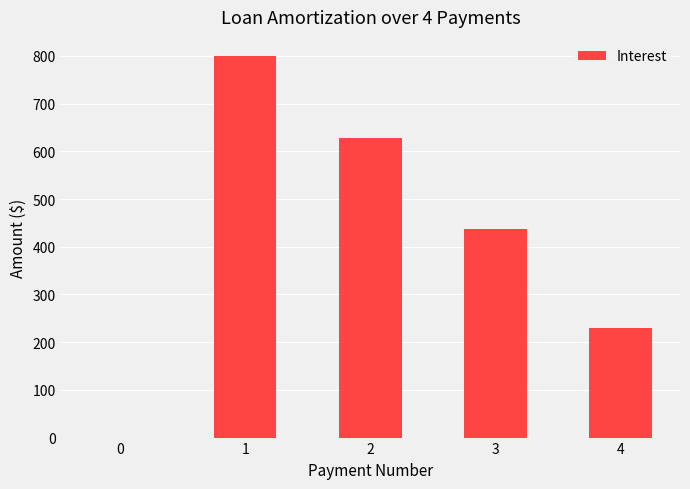

Reading left to right, list all the values displayed in this chart.

0=0.0	1=800.0	2=627.6	3=438.0	4=229.4